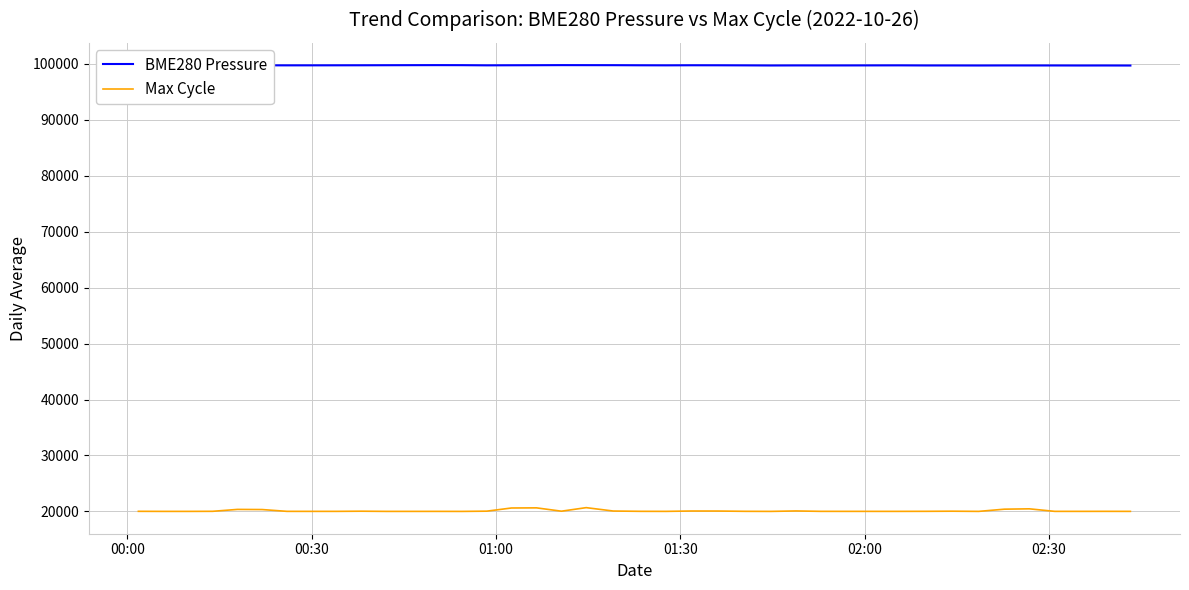

True or false: BME280 Pressure and Max Cycle cross at least once.

False